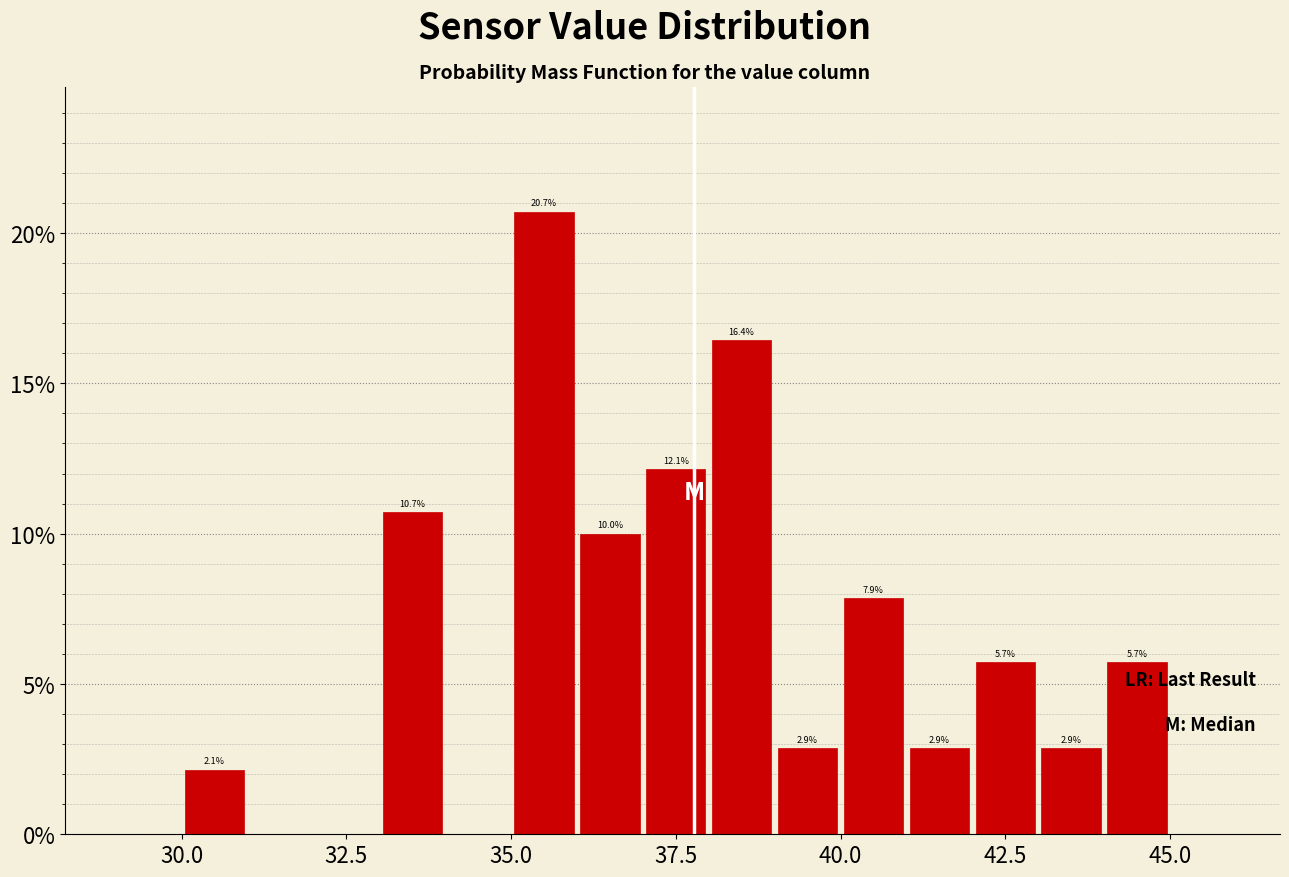

Around what value on the x-axis is the tallest bar? Give the approximate position of its centre, as read against the axis.

35.5